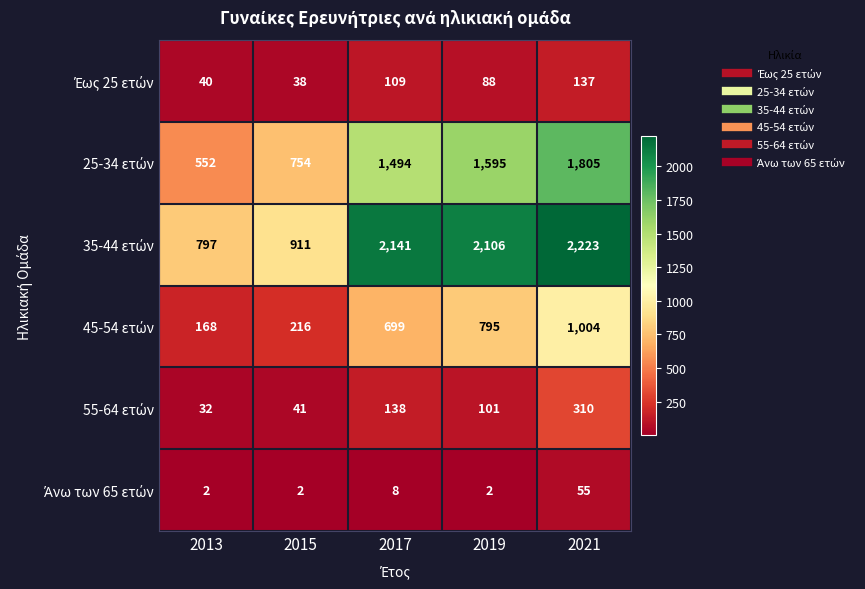

What is the greatest value displayed?

2223